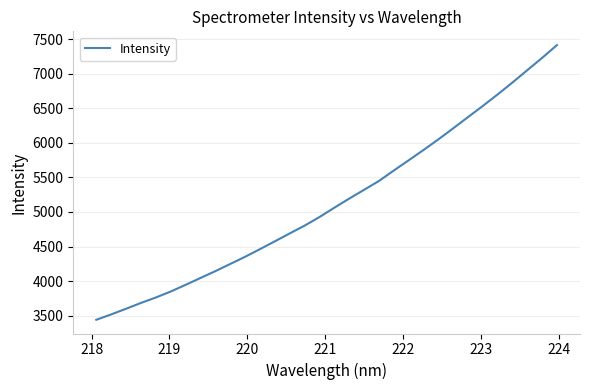

What is the minimum value shown in the chart?

3439.7